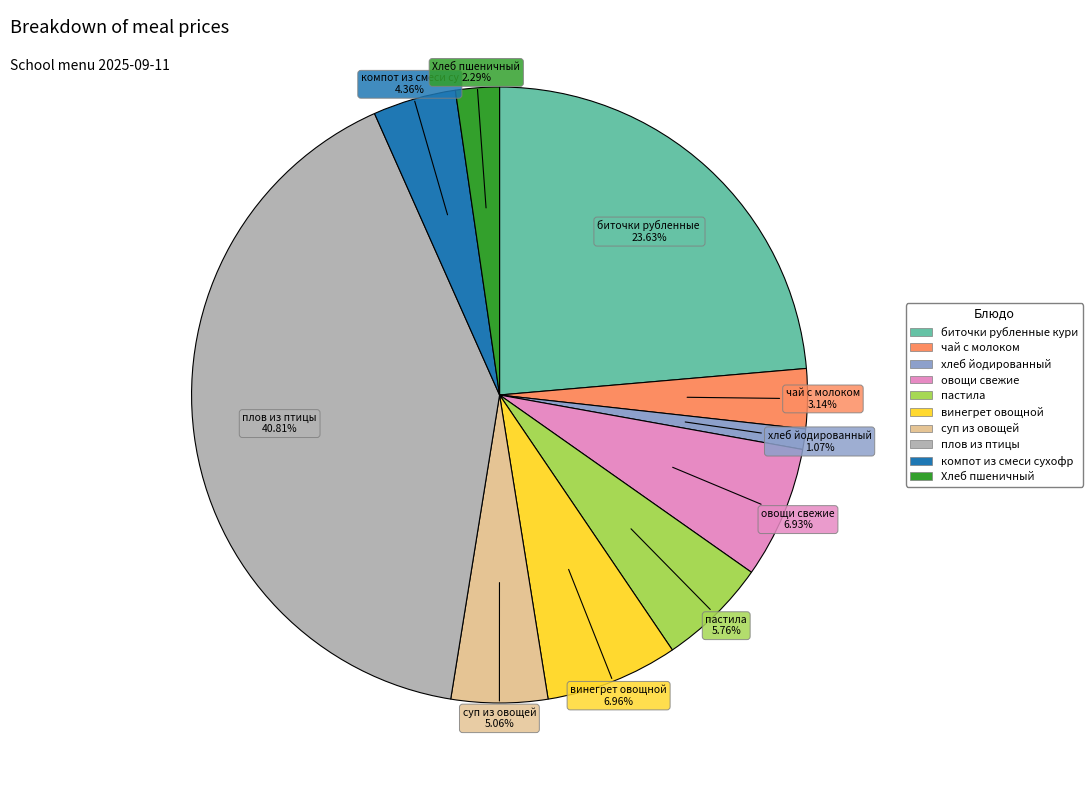

Is there a majority slice in this chart?

No